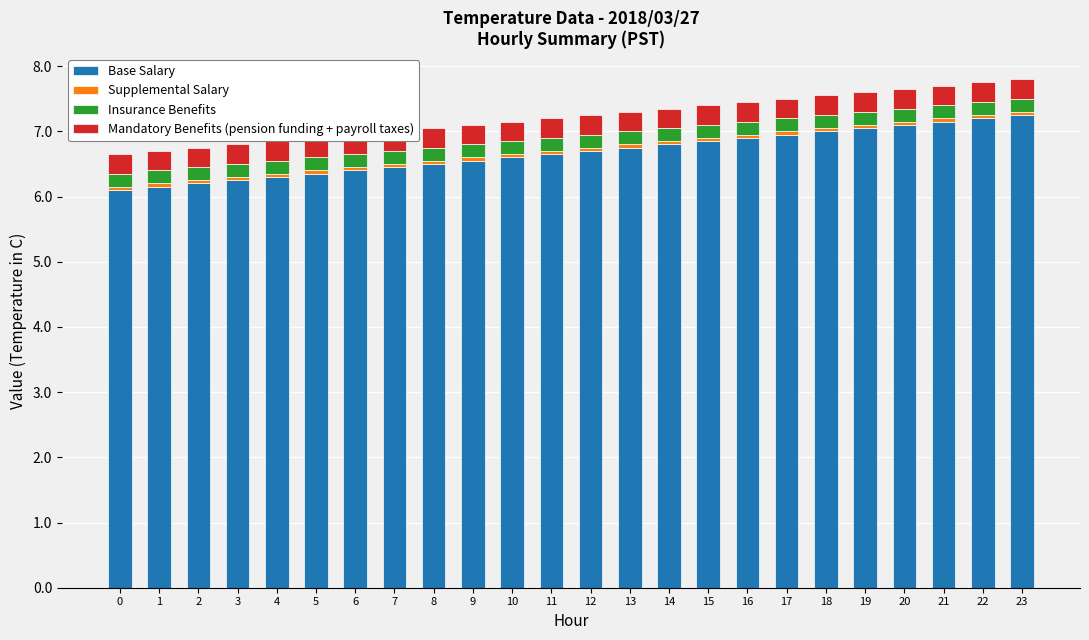

Is the value of Mandatory Benefits (pension funding + payroll taxes) at 2 greater than the value of Base Salary at 21?

No